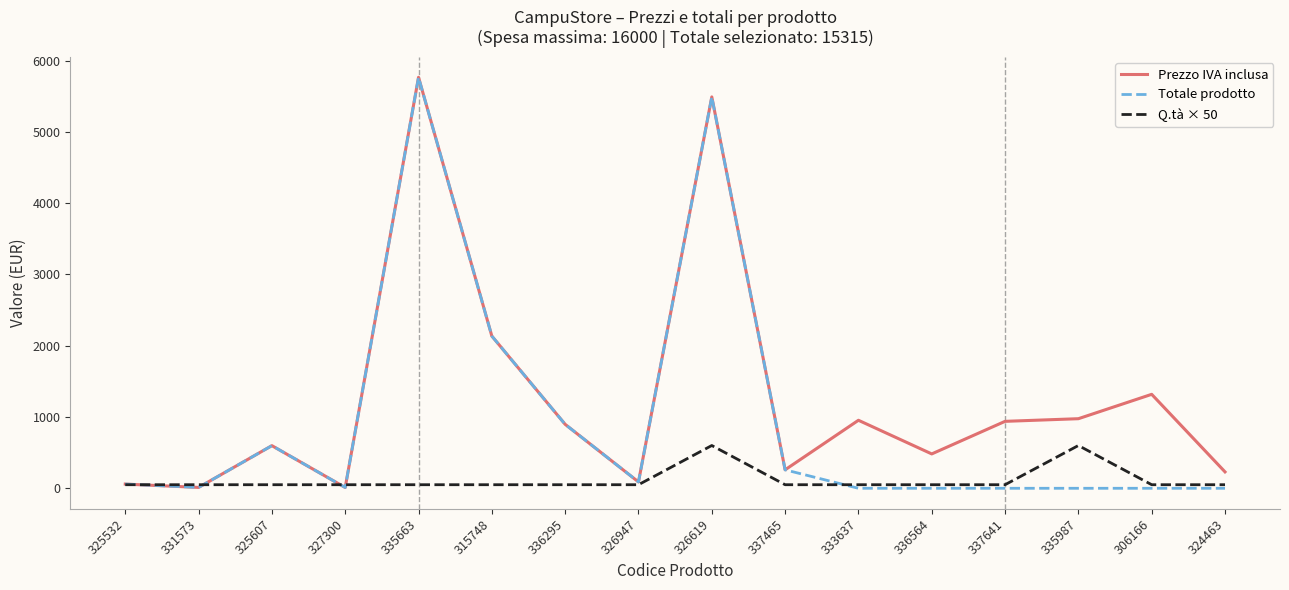

What is the highest value of the Prezzo IVA inclusa series?

5765